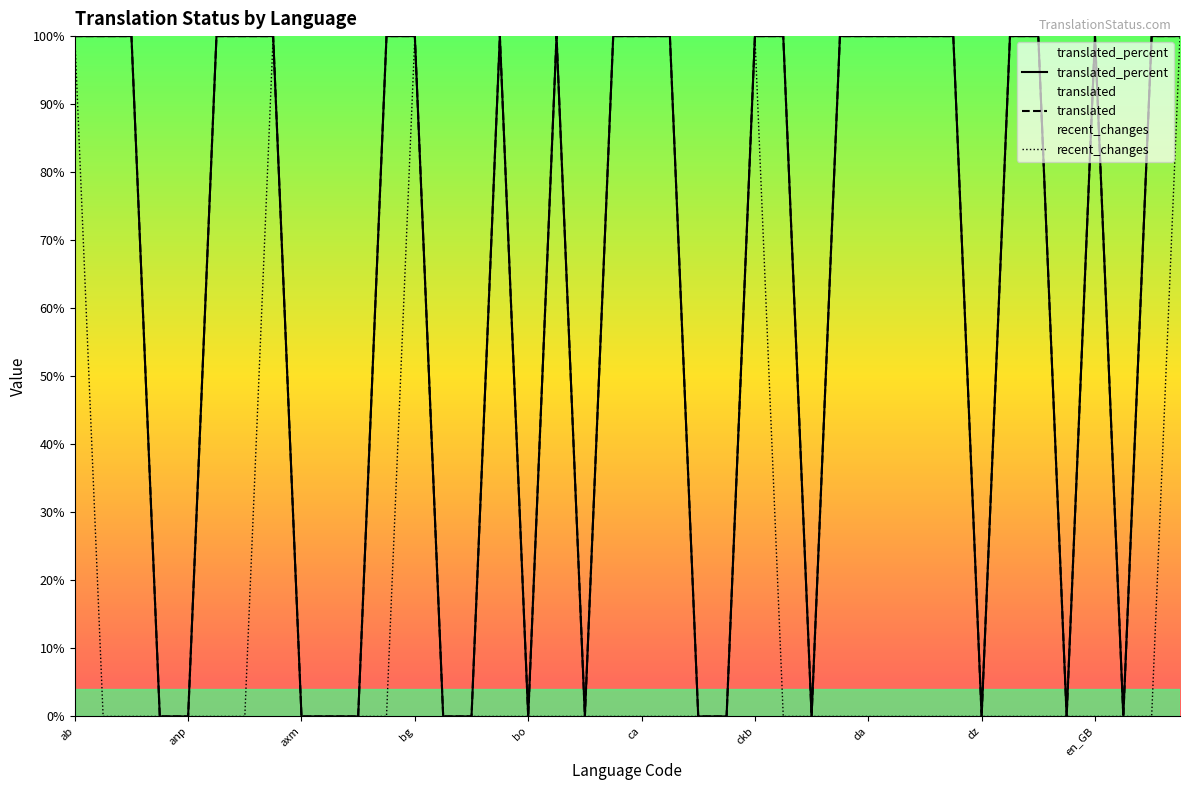

Reading left to right, list all the values displayed in this chart.

translated: ab=100	af=100	am=100	an=0	anp=0	ar=100	as=100	ast=100	axm=0	az=0	bar=0	be=100	bg=100	bm=0	bn=0	bn_IN=100	bo=0	br=100	brx=0	bs=100	ca=100	ca_VALENCIA=100	ce=0	chr=0	ckb=100	cs=100	csb=0	cy=100	da=100	de=100	dgo=100	dsb=100	dz=0	el=100	en=100	en_AU=0	en_GB=100	en_ZA=0	eo=100	es=100
recent_changes: ab=100	af=0	am=0	an=0	anp=0	ar=0	as=0	ast=100	axm=0	az=0	bar=0	be=0	bg=100	bm=0	bn=0	bn_IN=0	bo=0	br=0	brx=0	bs=0	ca=0	ca_VALENCIA=0	ce=0	chr=0	ckb=100	cs=0	csb=0	cy=0	da=0	de=0	dgo=0	dsb=0	dz=0	el=0	en=0	en_AU=0	en_GB=0	en_ZA=0	eo=0	es=100
translated_percent: ab=100	af=100	am=100	an=0	anp=0	ar=100	as=100	ast=100	axm=0	az=0	bar=0	be=100	bg=100	bm=0	bn=0	bn_IN=100	bo=0	br=100	brx=0	bs=100	ca=100	ca_VALENCIA=100	ce=0	chr=0	ckb=100	cs=100	csb=0	cy=100	da=100	de=100	dgo=100	dsb=100	dz=0	el=100	en=100	en_AU=0	en_GB=100	en_ZA=0	eo=100	es=100